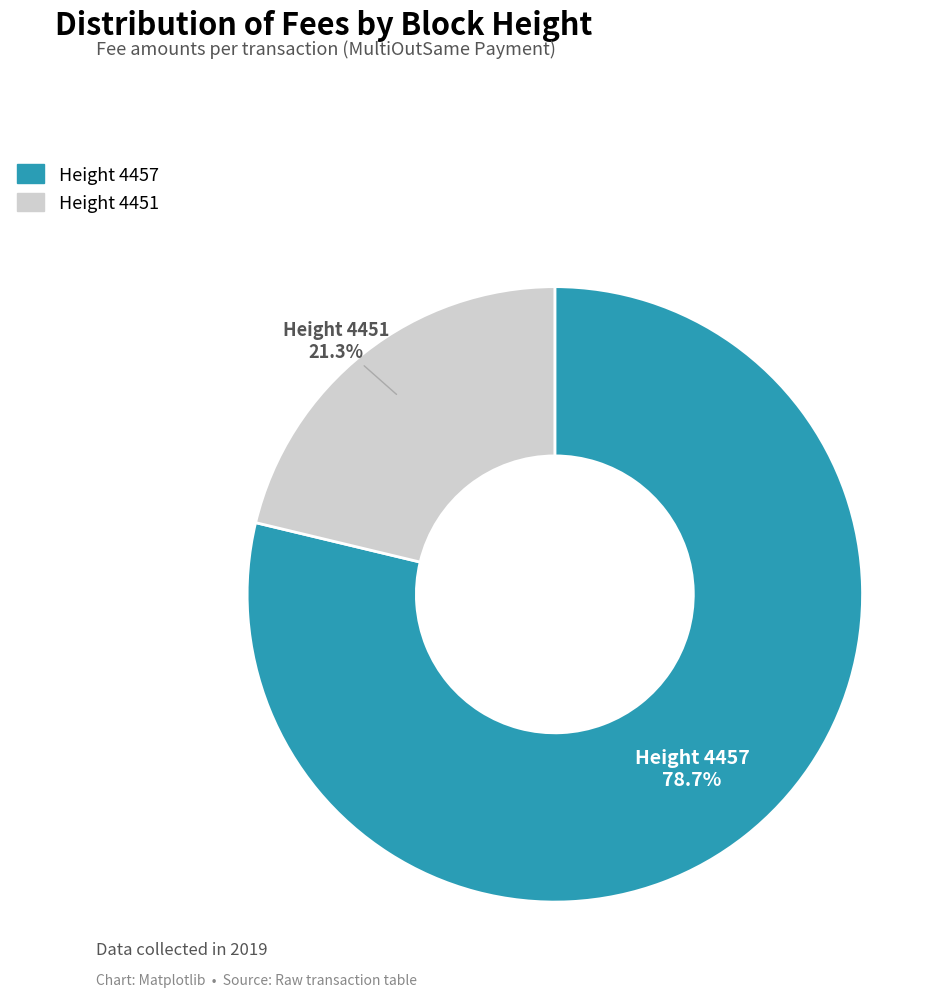

What is the largest slice in the pie chart?

Height 4457